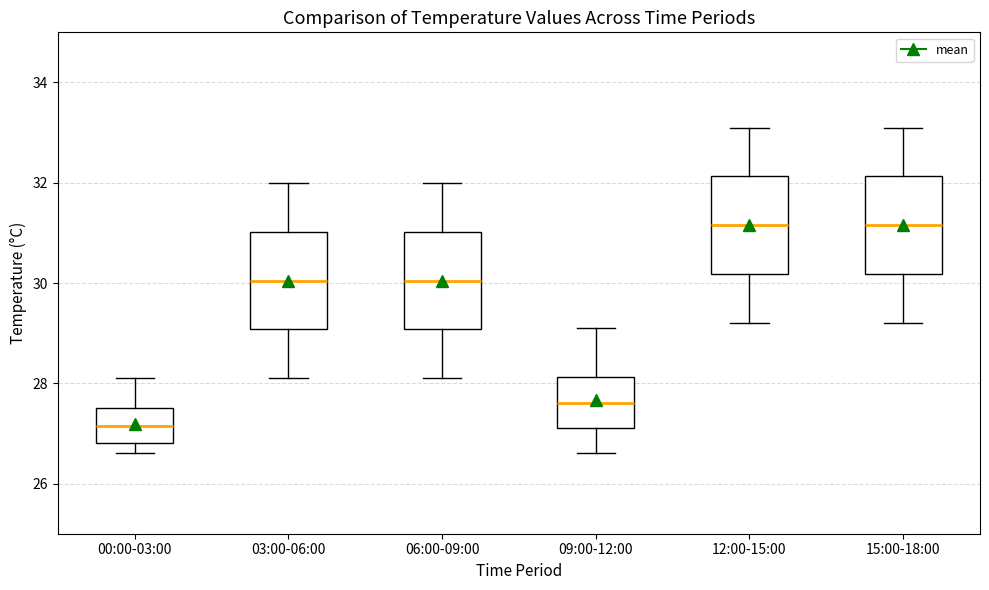

Where is the upper edge of the box for 15:00-18:00 on the y-axis? The values are not printed on the chart, so give them approximately, as read against the axis.

32.2